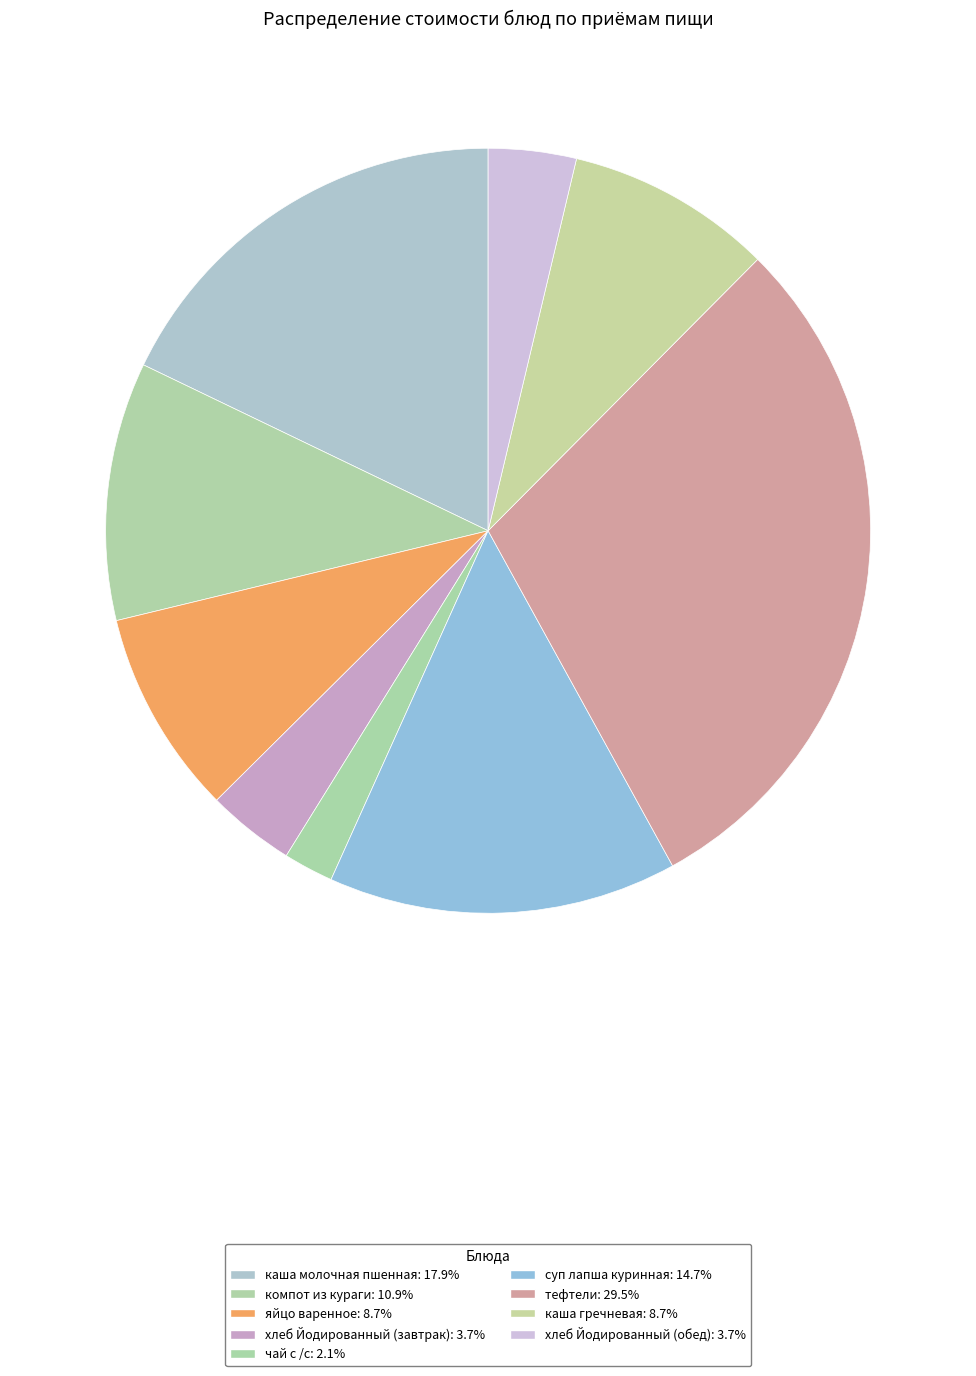

Does any single category account for the majority?

No